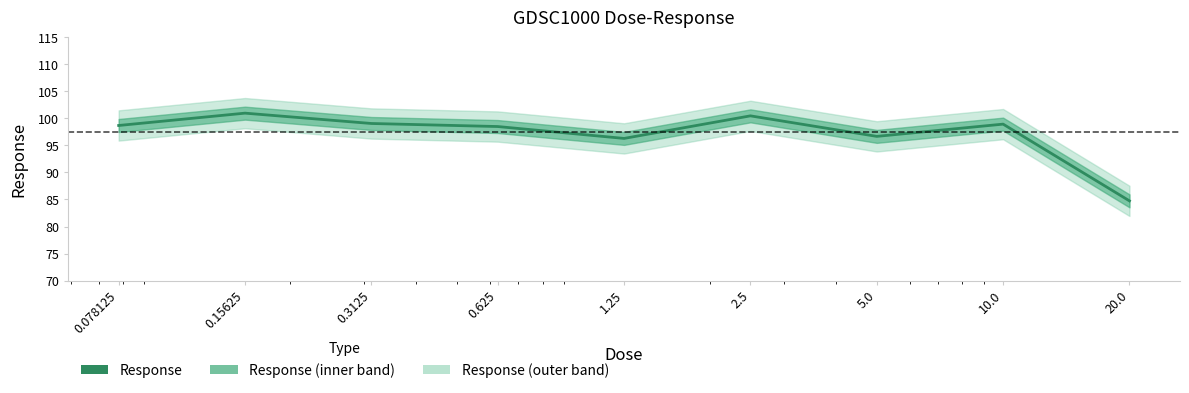

What is the difference between the values at 0.078125 and 0.15625?

2.3